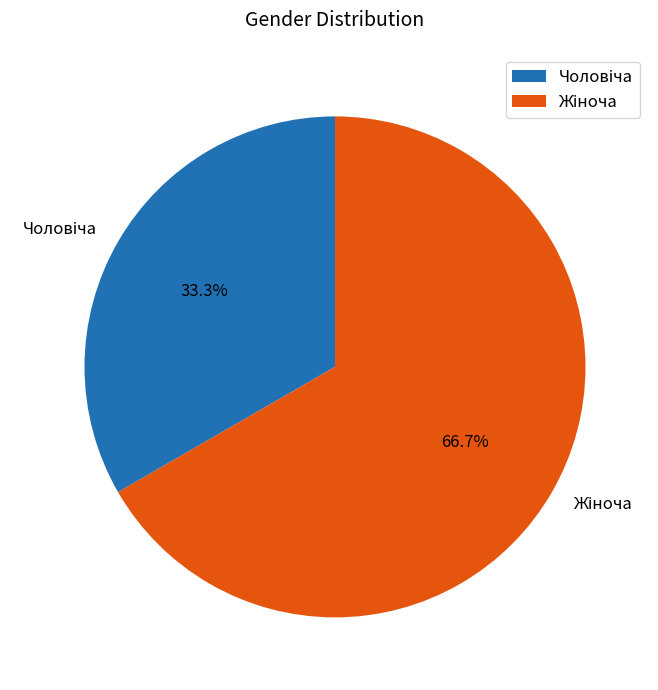

Does any single category account for the majority?

Yes